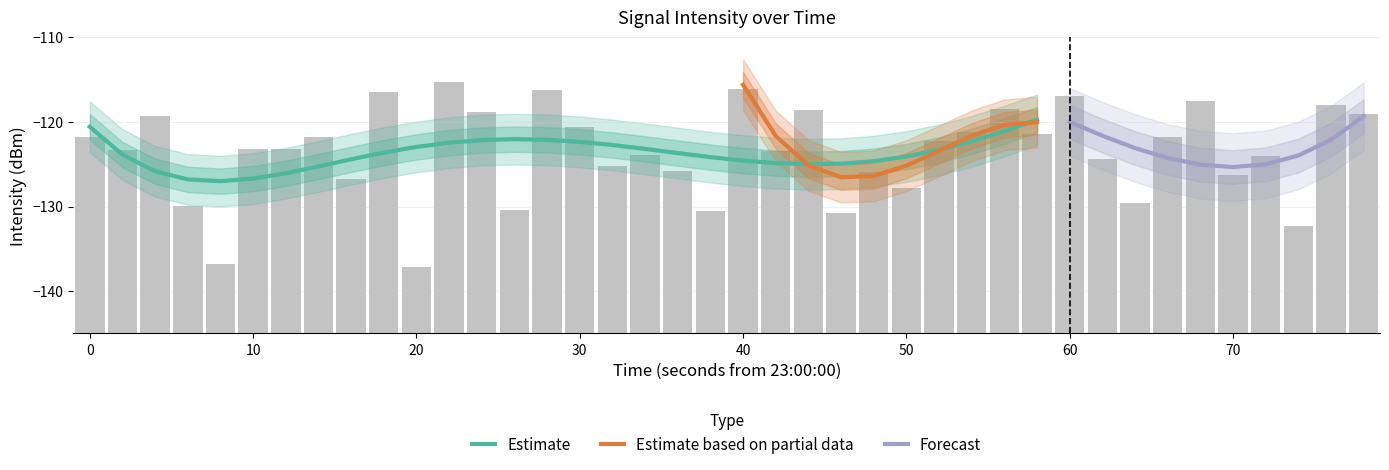

What is the highest value of the Estimate series?

-119.7